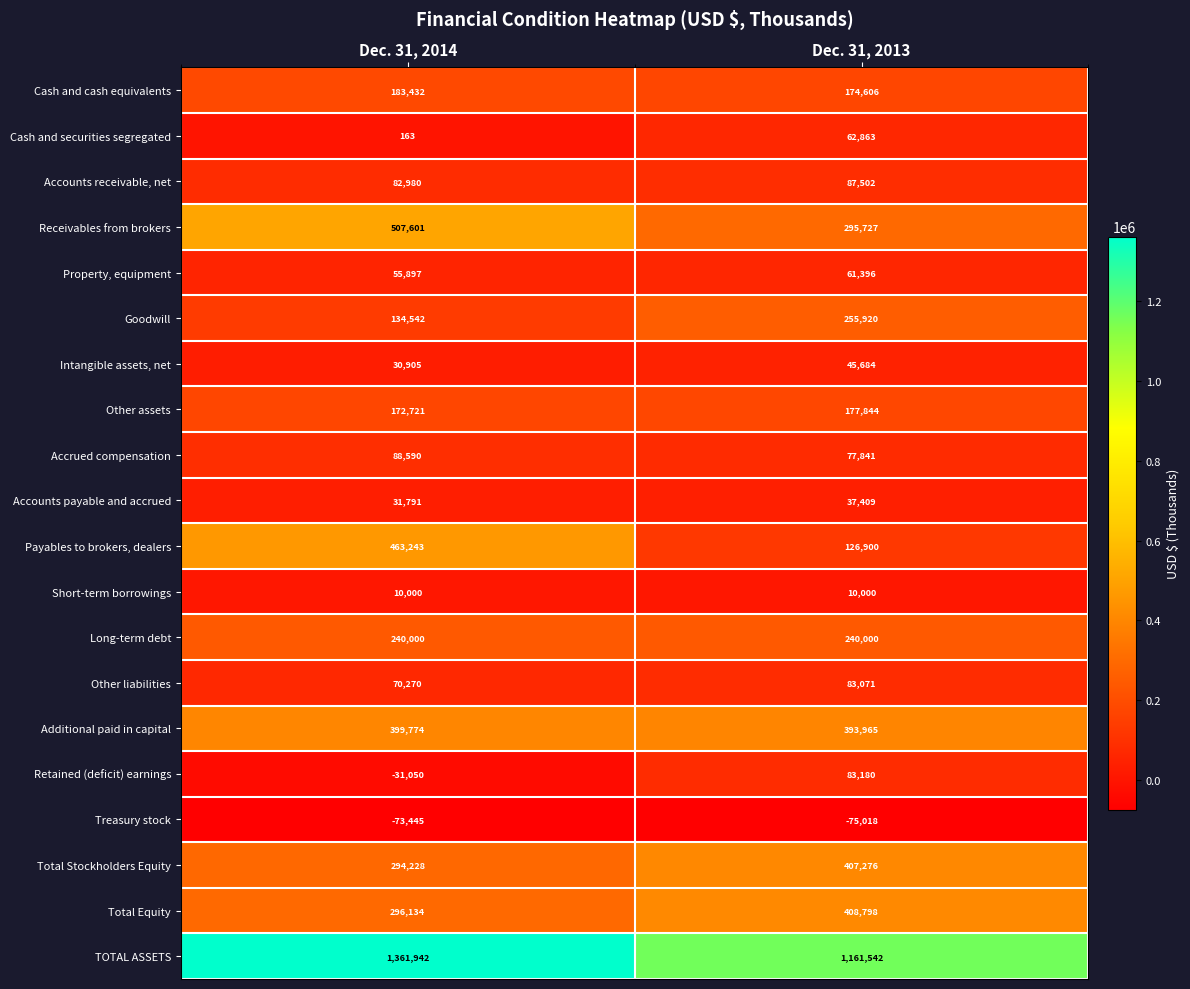

True or false: Accounts payable and accrued has a value of 31791 at Dec. 31, 2014.

True